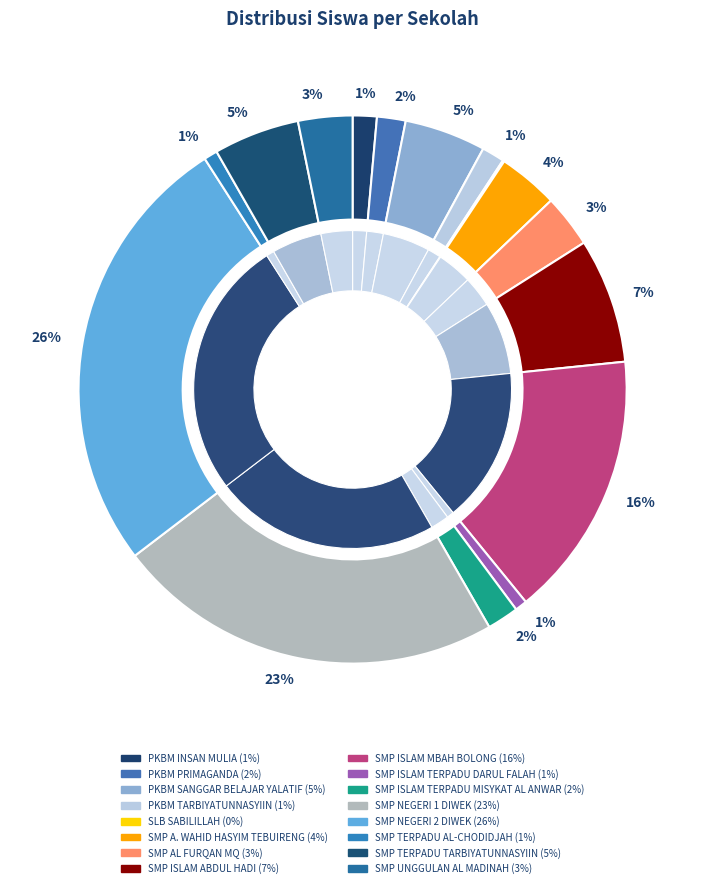

What is the largest slice in the pie chart?

SMP NEGERI 2 DIWEK